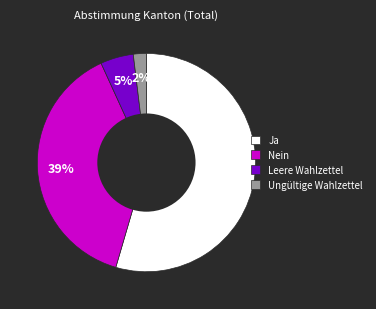

Is there any slice that represents more than half of the pie?

Yes